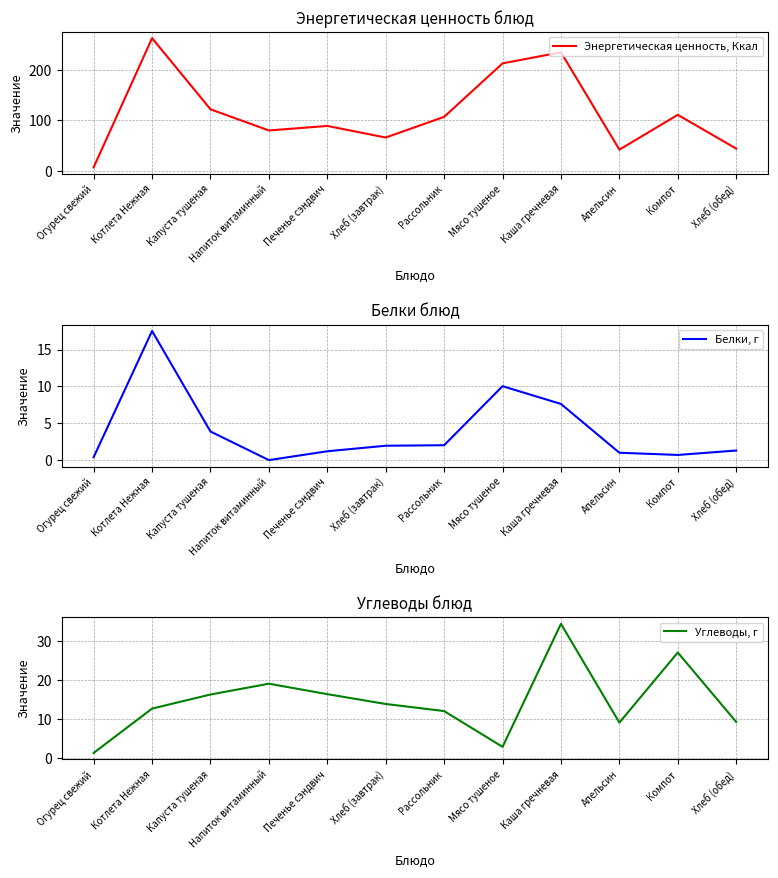

Reading left to right, list all the values displayed in this chart.

Энергетическая ценность, Ккал: Огурец свежий=7.0	Котлета Нежная=263.0	Капуста тушеная=122.0	Напиток витаминный=80.0	Печенье сэндвич=89.0	Хлеб (завтрак)=66.0	Рассольник=107.0	Мясо тушеное=213.0	Каша гречневая=235.0	Апельсин=42.0	Компот=111.0	Хлеб (обед)=44.0
Белки, г: Огурец свежий=0.4	Котлета Нежная=17.5	Капуста тушеная=3.9	Напиток витаминный=0.0	Печенье сэндвич=1.2	Хлеб (завтрак)=1.9	Рассольник=2.0	Мясо тушеное=10.0	Каша гречневая=7.6	Апельсин=1.0	Компот=0.7	Хлеб (обед)=1.3
Углеводы, г: Огурец свежий=1.2	Котлета Нежная=12.6	Капуста тушеная=16.2	Напиток витаминный=19.0	Печенье сэндвич=16.3	Хлеб (завтрак)=13.8	Рассольник=12.0	Мясо тушеное=2.8	Каша гречневая=34.4	Апельсин=9.0	Компот=27.0	Хлеб (обед)=9.2